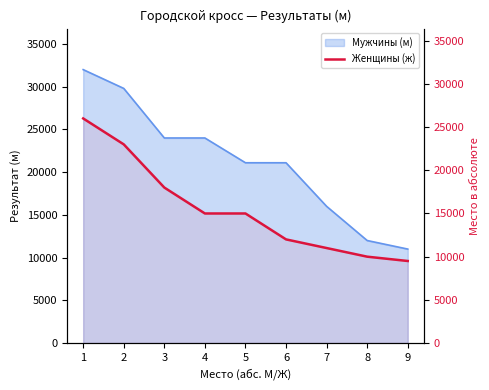

At which category does the chart reach its minimum across all series?

9